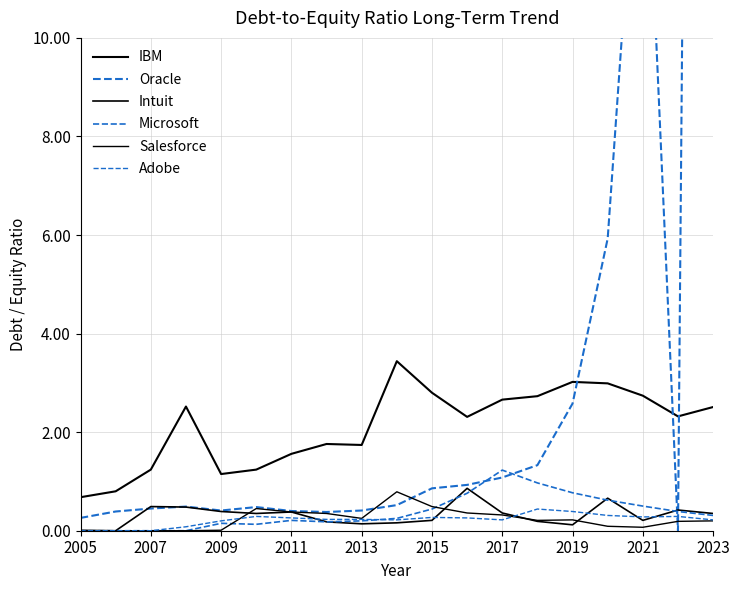

List the series in order of their peak value, lowest first.

Adobe, Salesforce, Intuit, Microsoft, IBM, Oracle